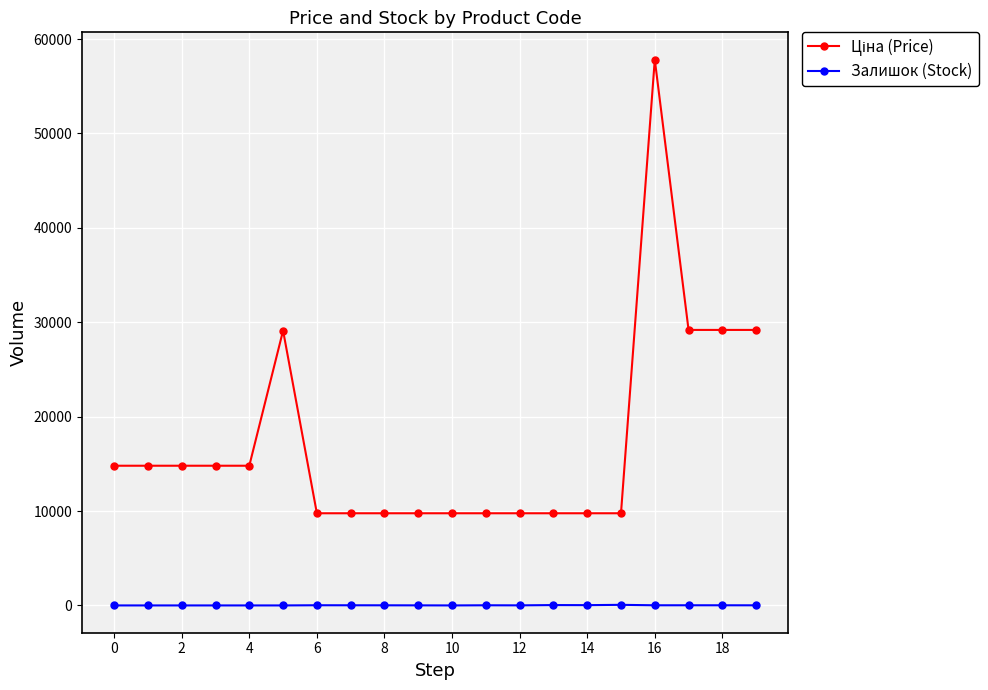

True or false: Залишок (Stock) has more than 2 interior local peaks.

True